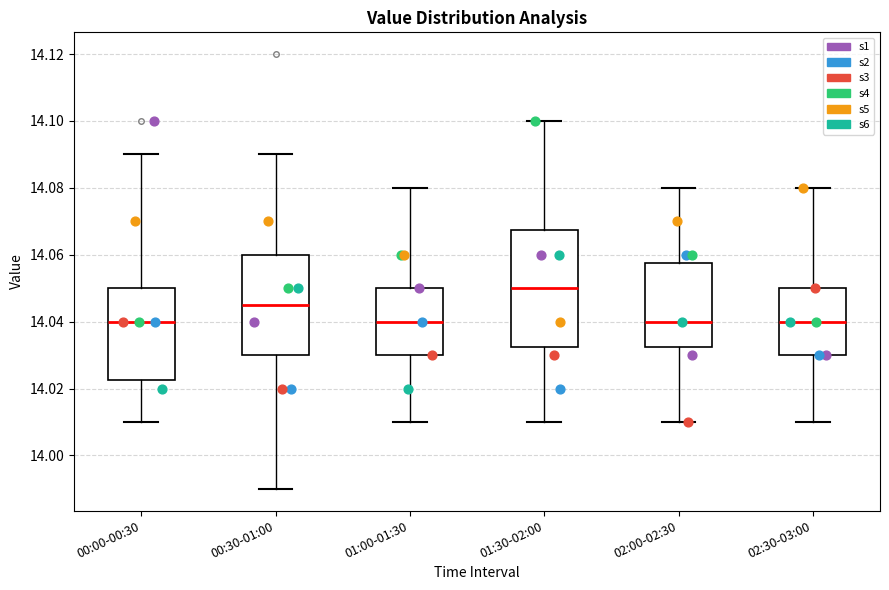

Which box's median line is the highest?

01:30-02:00